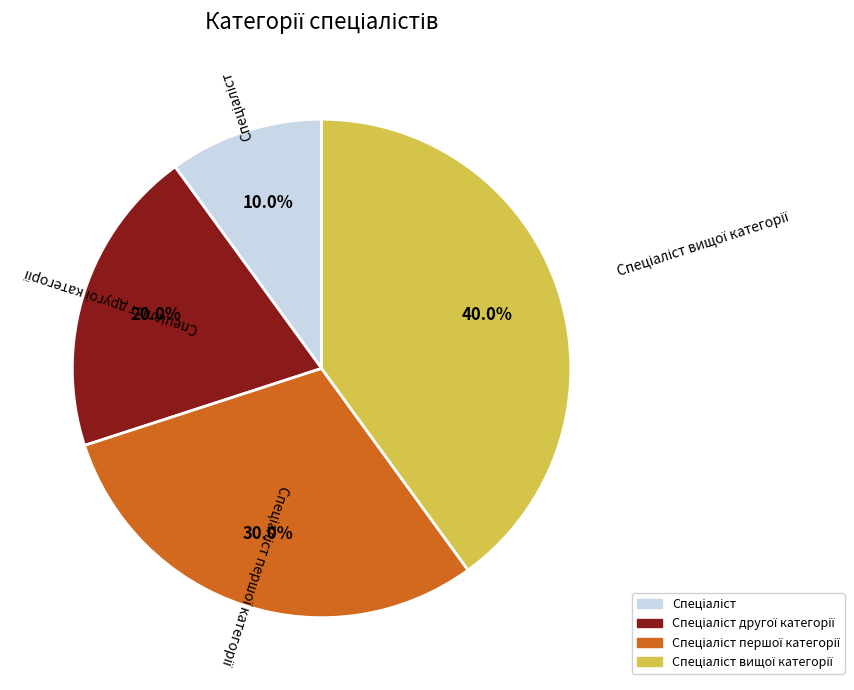

Does any single category account for the majority?

No